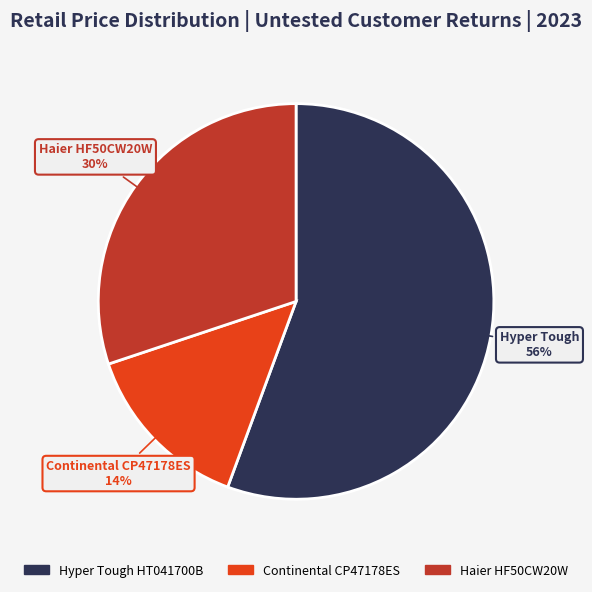

Which has a higher value, Continental CP47178ES or Hyper Tough HT041700B?

Hyper Tough HT041700B